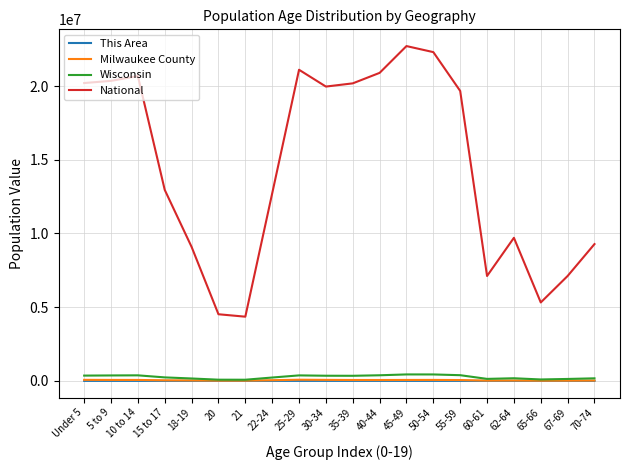

True or false: National and Milwaukee County cross at least once.

False